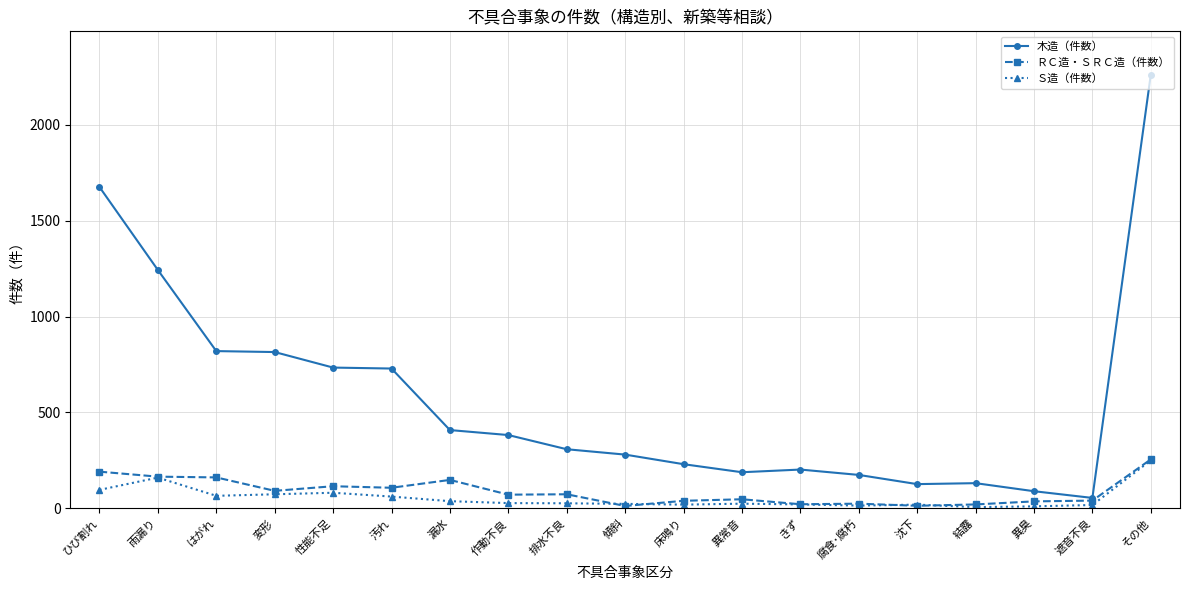

What is the difference between the Ｓ造（件数） values at 性能不足 and 変形?

8